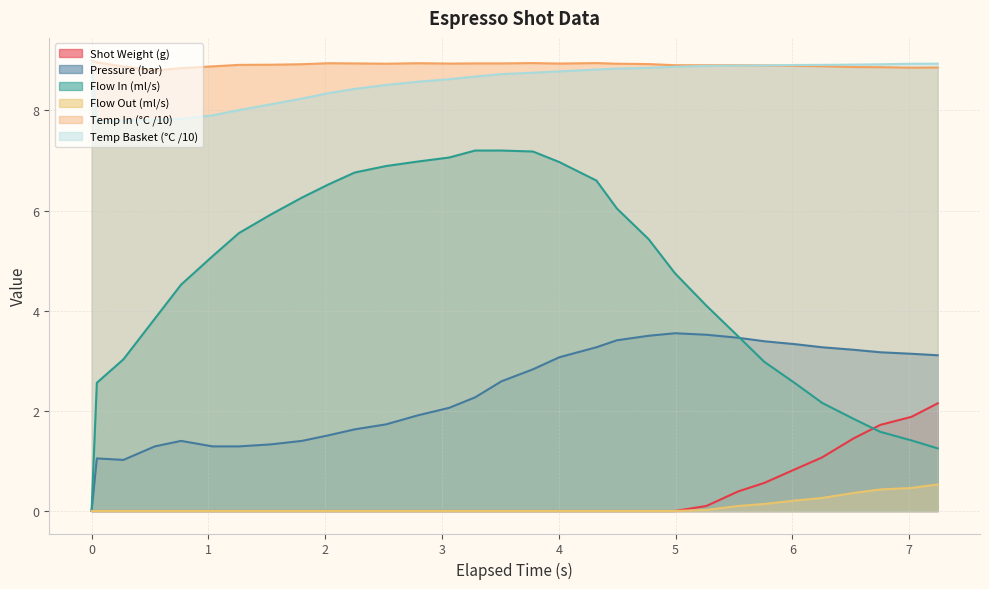

True or false: water_temperature_basket and flow_out intersect in this chart.

False